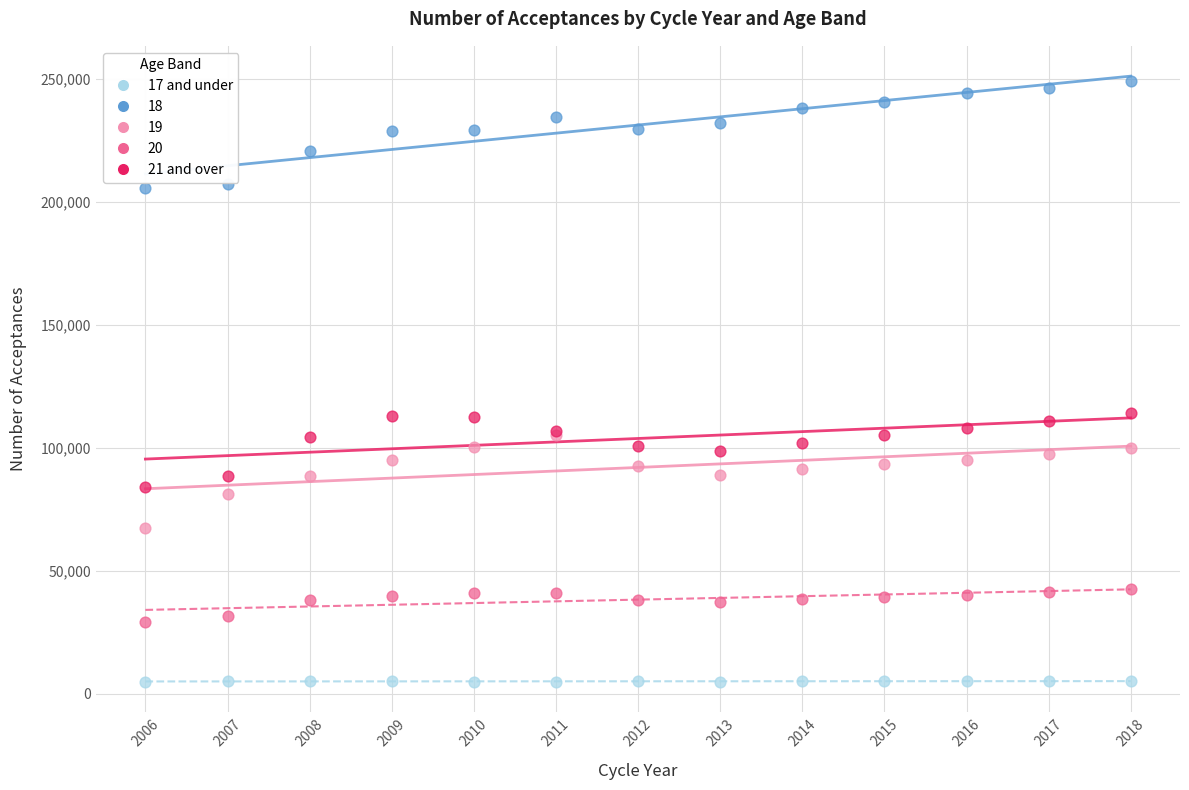

What are all the series names shown in the legend?

17 and under, 18, 19, 20, 21 and over